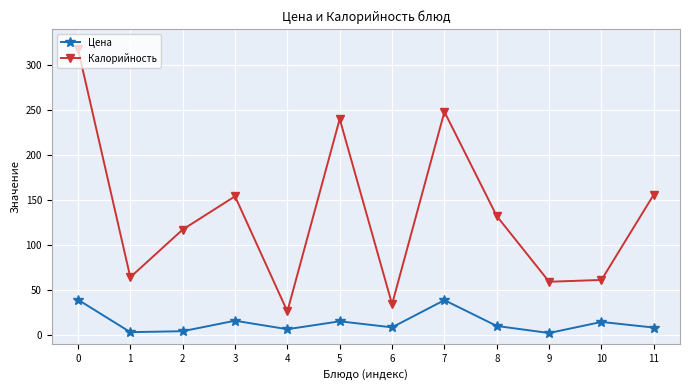

How many data points does each series have?

12